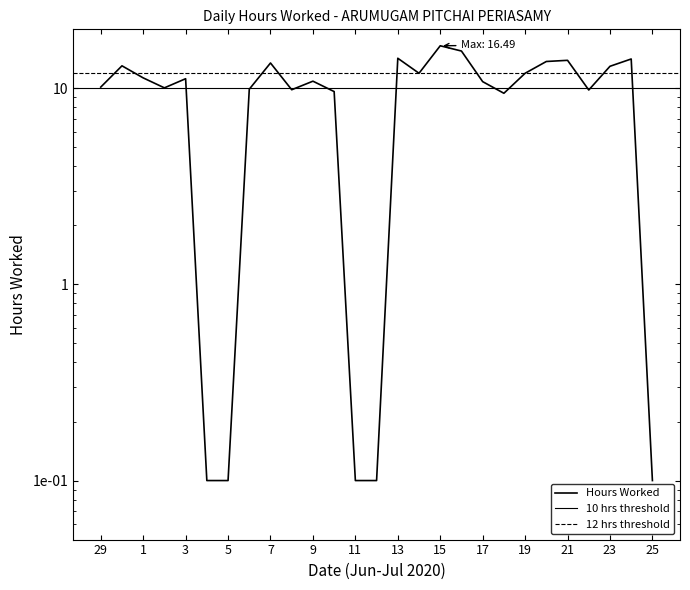

Between 5 and 8, which is larger?

8